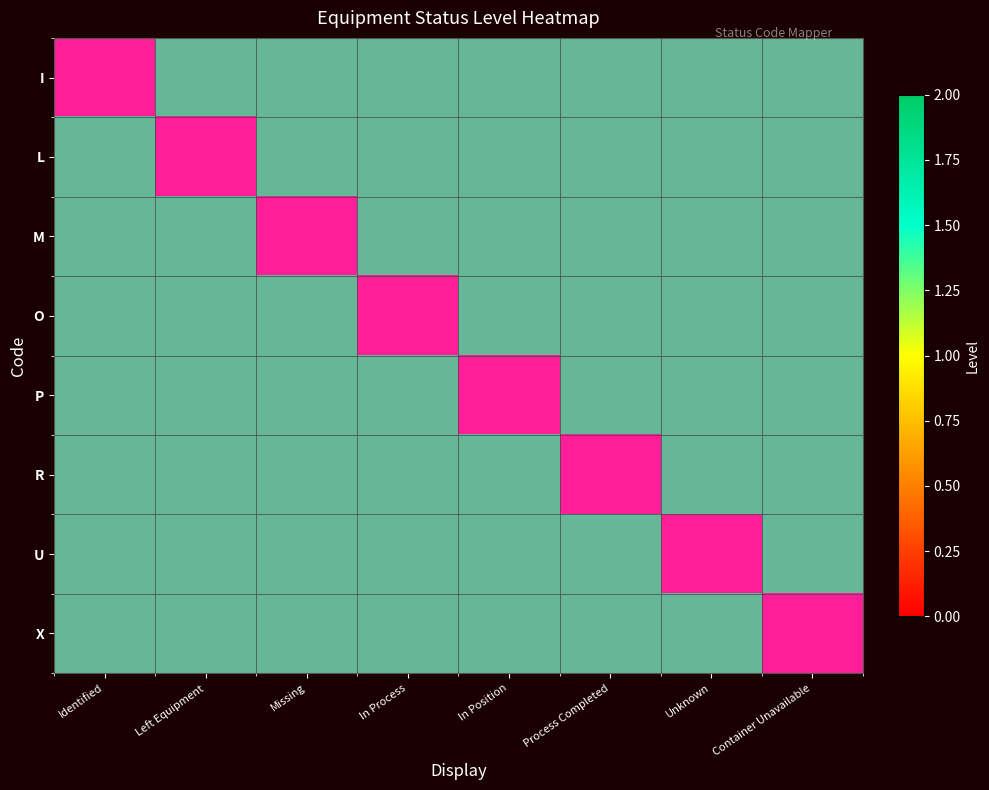

What is the total value across all series at In Process?

1